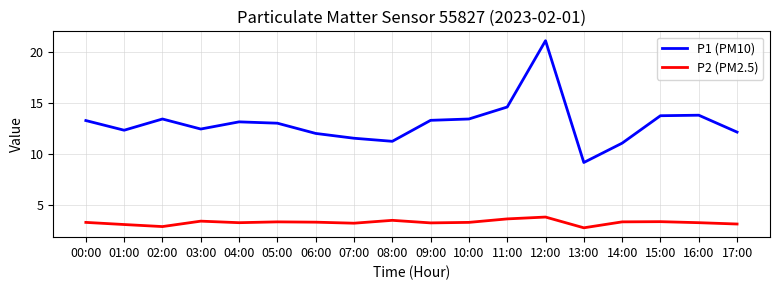

In P2 (PM2.5), how many points are higher than both neighbors (excluding endpoints)?

5